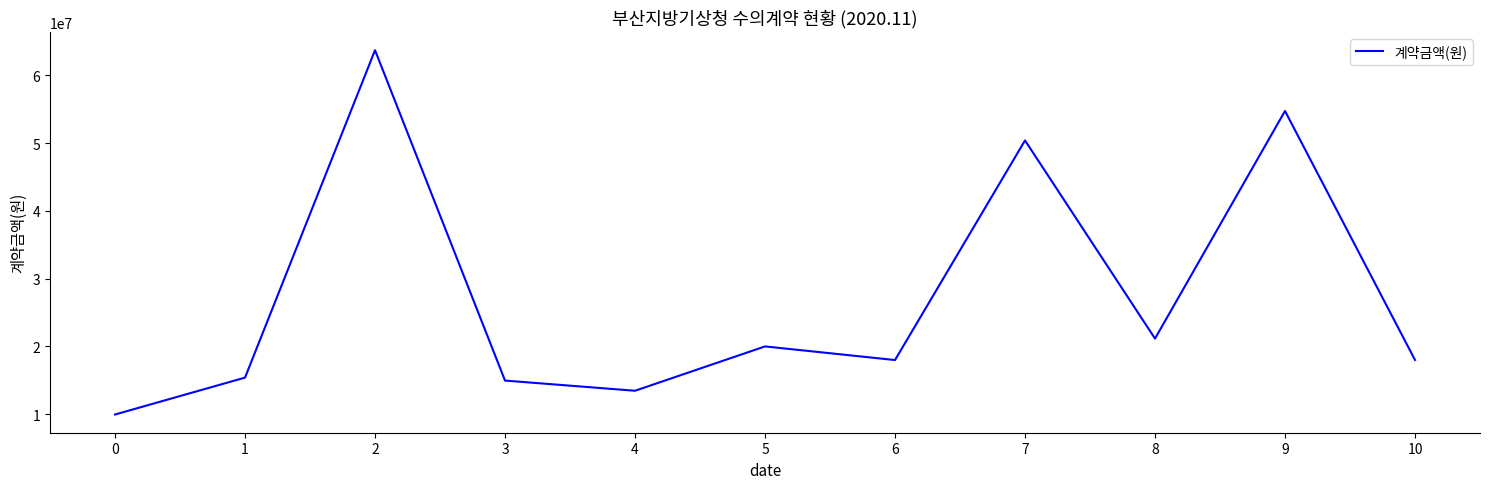

What is the change in value from 3 to 9?

+39774000